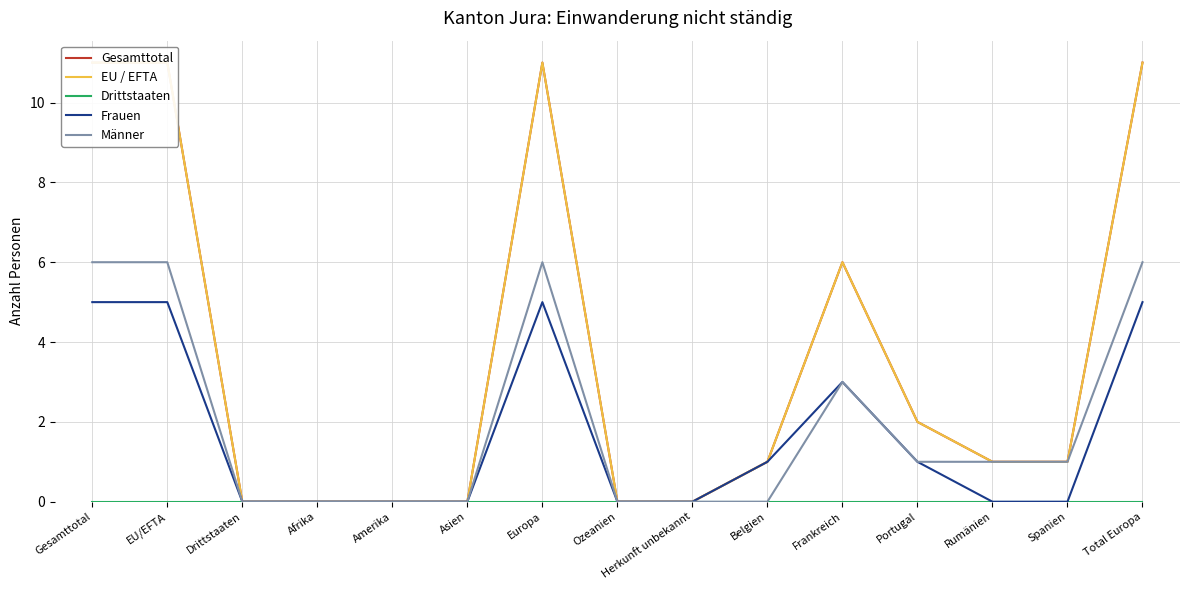

Which category has the lowest value in the EU / EFTA series?

Drittstaaten